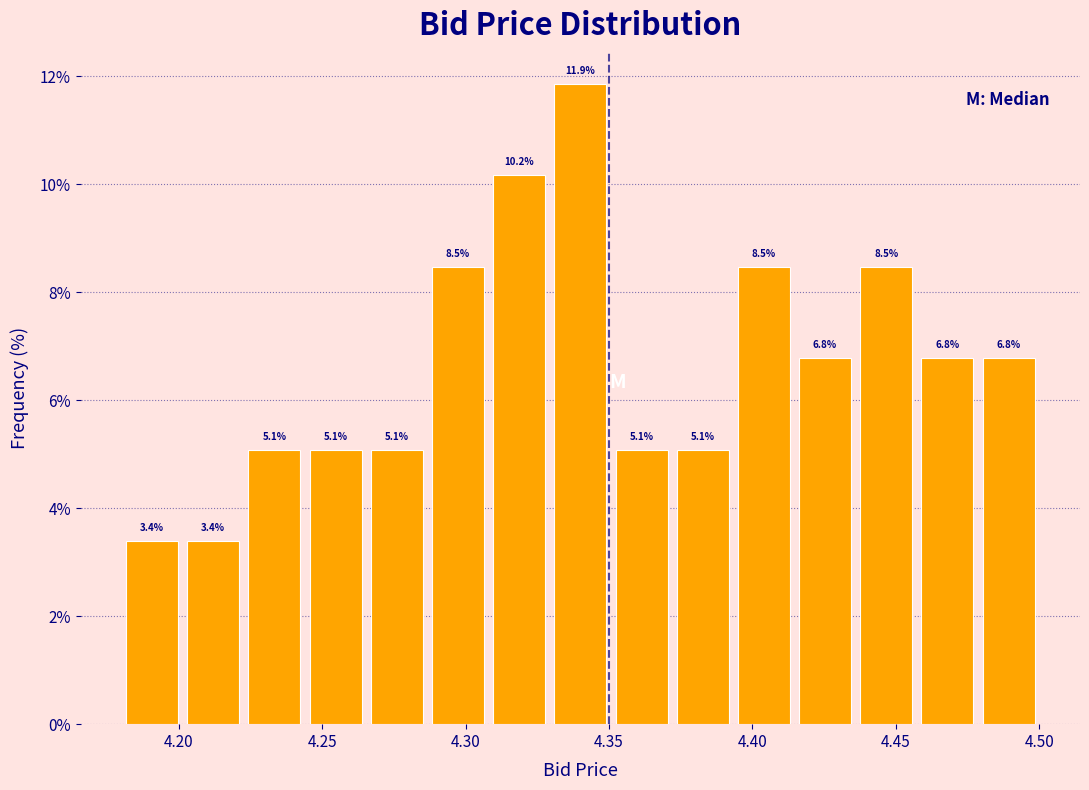

What is the height of the bar covering 4.310 to 4.330 on the x-axis? The bar edges are not printed on the chart, so give them approximately, as read against the axis.

10.2